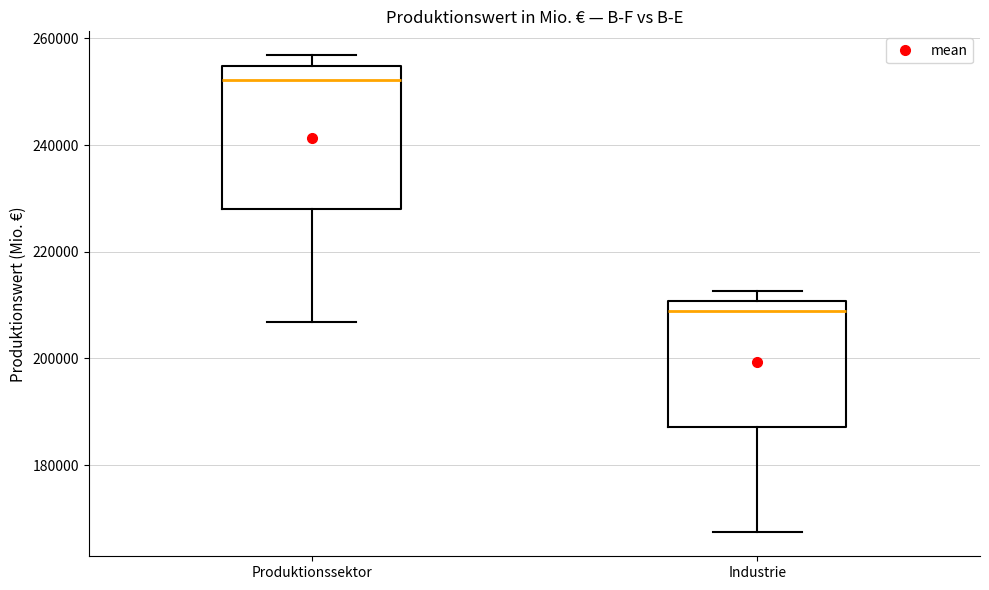

Reading left to right, read every box against the y-axis: the position of its median line, the range the box covers, and the ends of its whiskers. The values are not printed on the chart, so give them approximately, as read against the axis.

Produktionssektor: median 252000, box 228000 to 254000, whiskers 206000 to 256000
Industrie: median 208000, box 188000 to 210000, whiskers 168000 to 212000